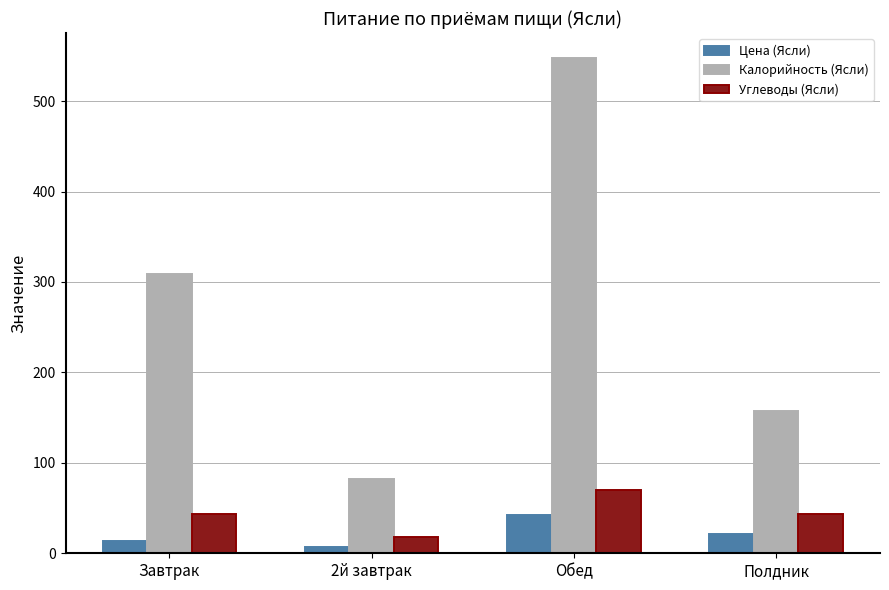

True or false: Калорийность (Ясли) has a value of 157.8 at Полдник.

True